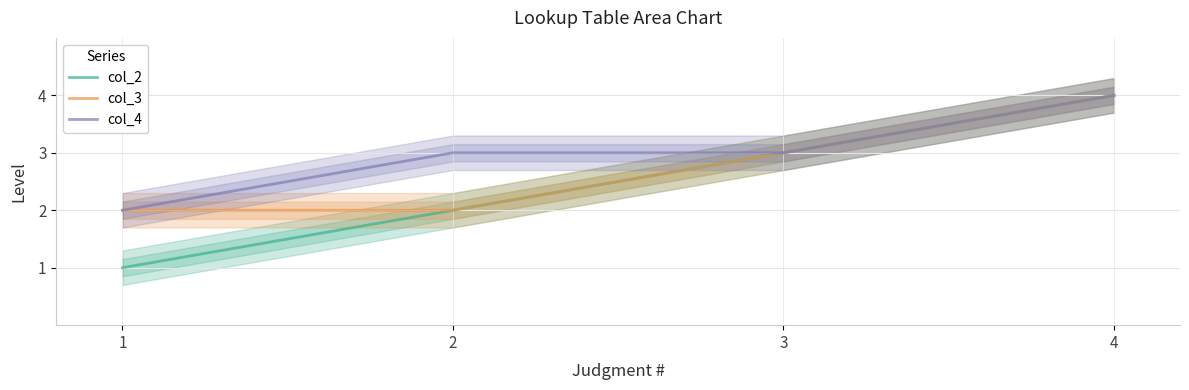

At how many categories does at least one series exceed 3?

1